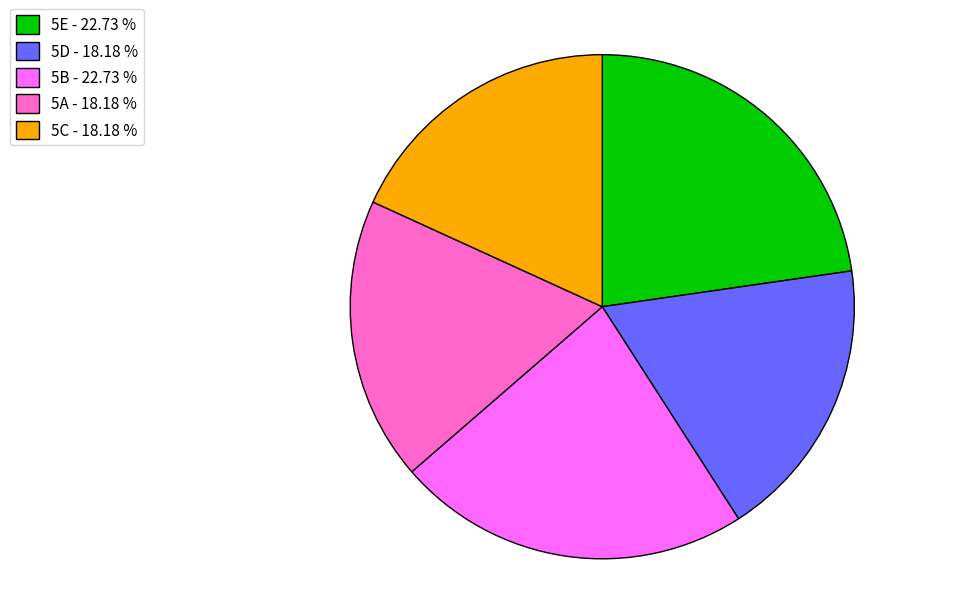

Do 5C - 18.18 % and 5E - 22.73 % together represent more than half of the pie?

No